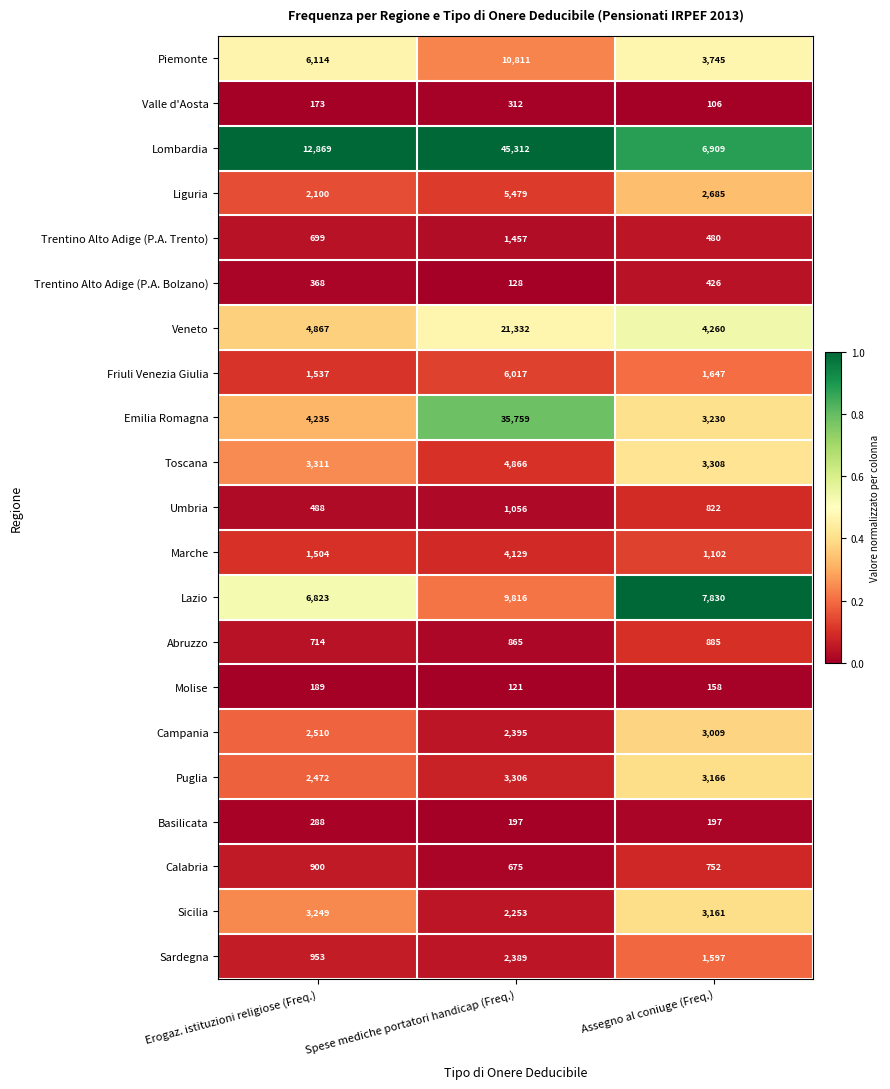

Count the number of categories in the chart.

3